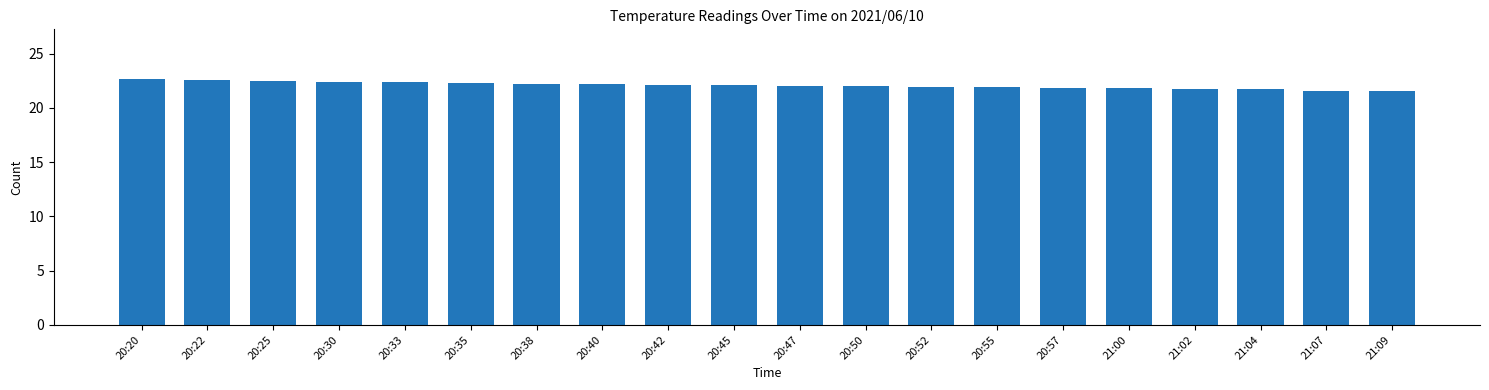

How many data points does each series have?

20